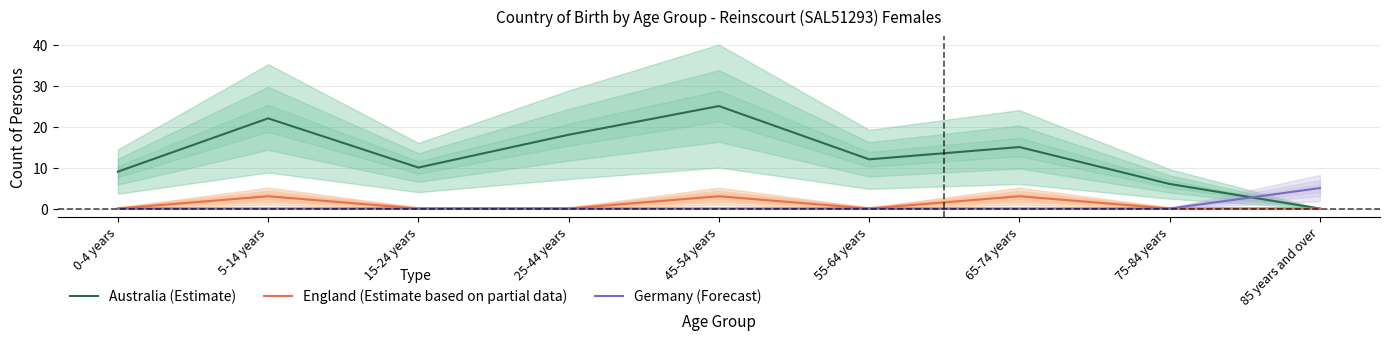

List the labels in order of Germany (Forecast) value, largest first.

85 years and over, 0-4 years, 5-14 years, 15-24 years, 25-44 years, 45-54 years, 55-64 years, 65-74 years, 75-84 years